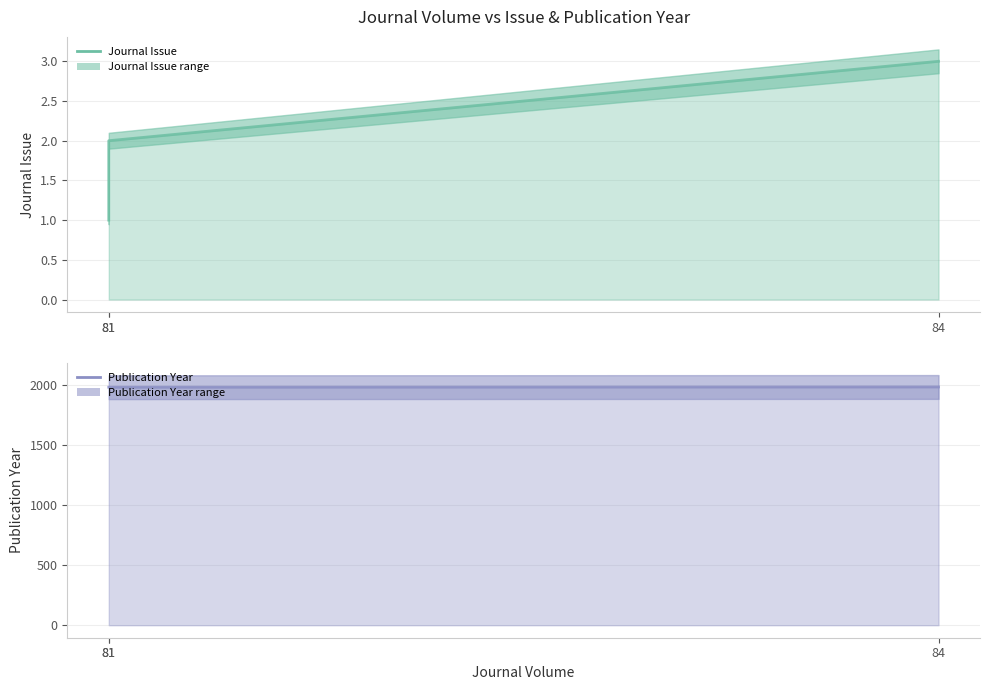

Reading left to right, transcribe all the data shown in this chart.

Journal Issue: 1	2	3
Publication Year: 1984	1984	1986